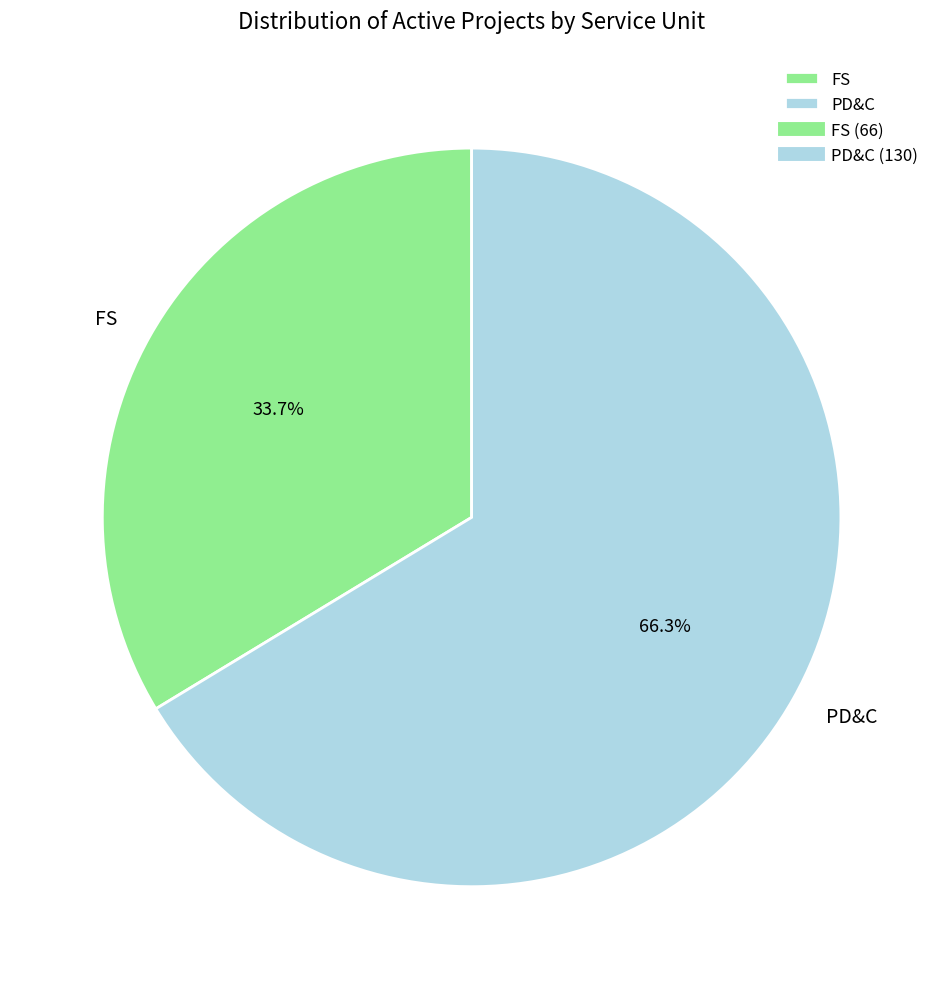

How many segments does this pie chart have?

2